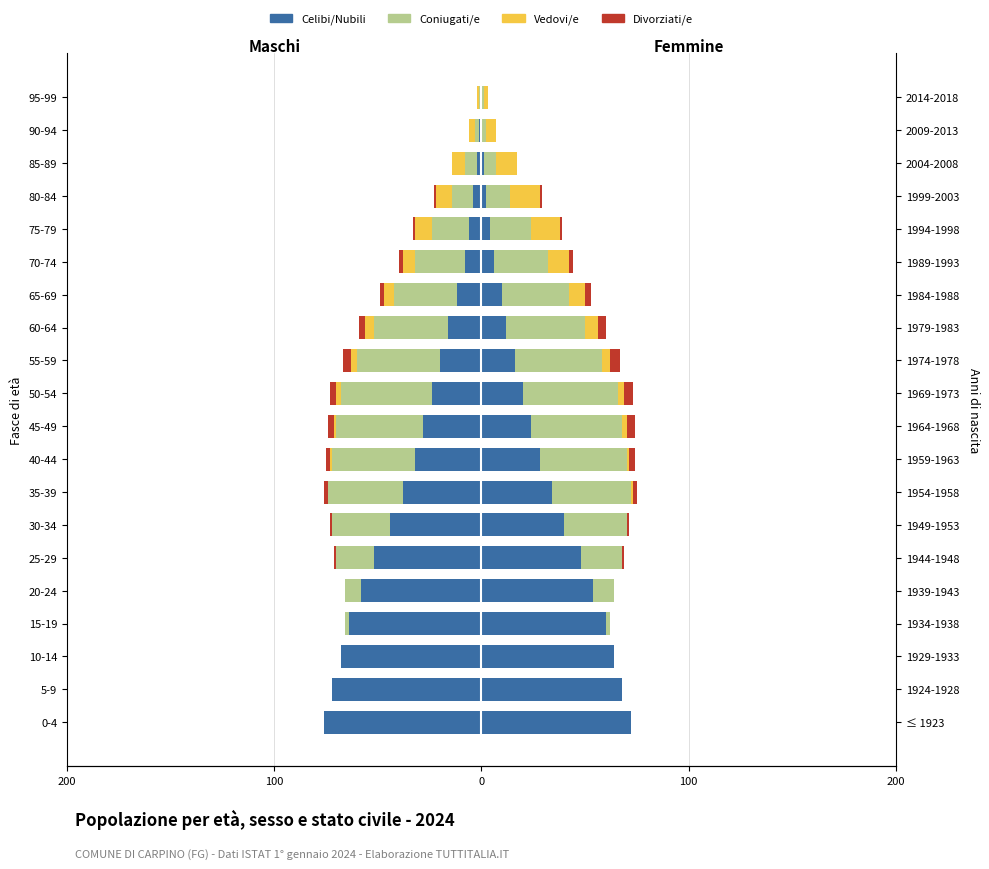

What is the value of the Divorziati/e bar at the 15th from the left?

-2